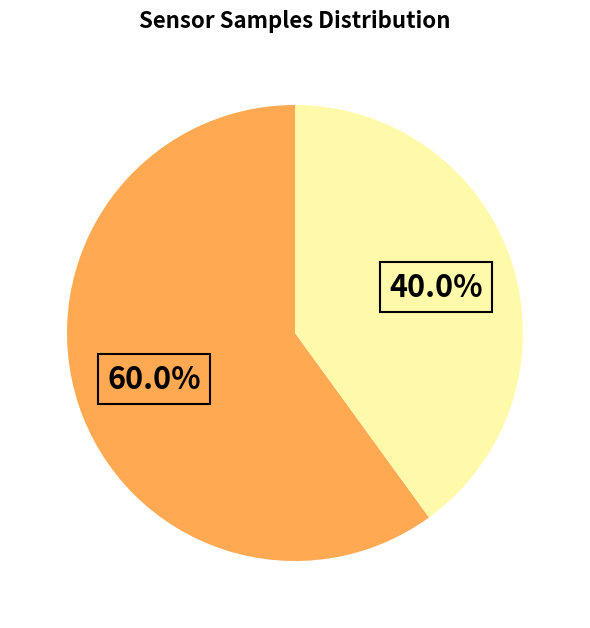

Is there a majority slice in this chart?

Yes